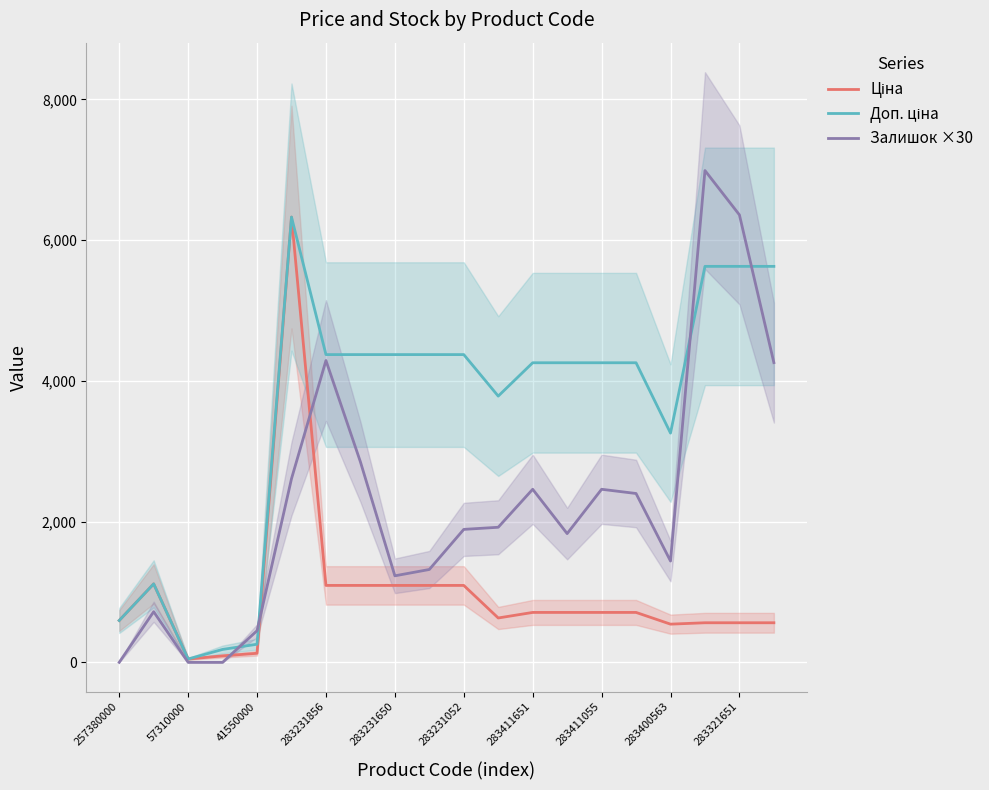

Where is Доп. ціна nearest to the value 3188?

283400563